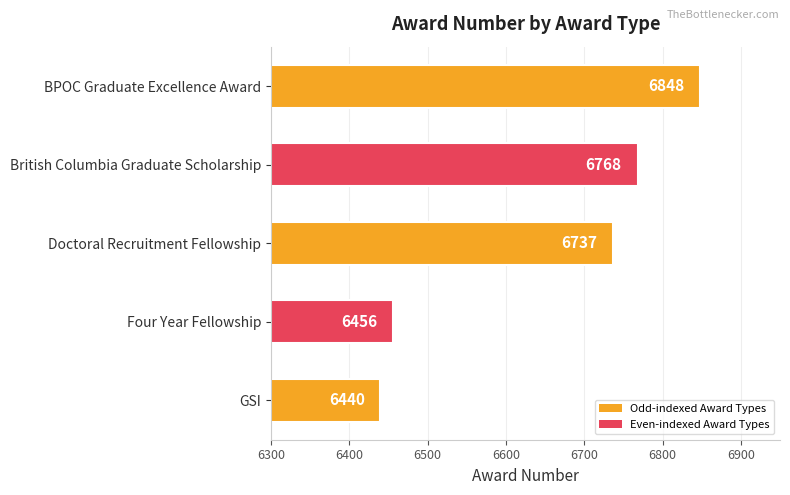

Read the value at Four Year Fellowship.

6456.0